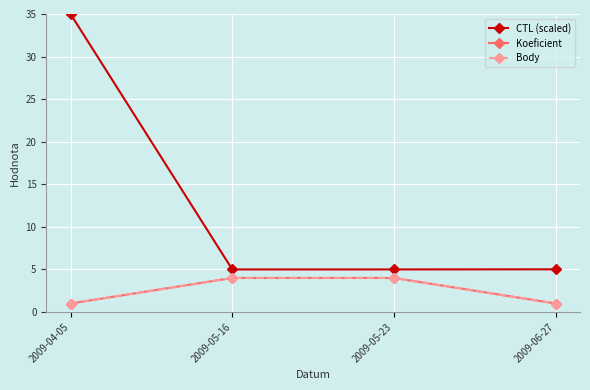

What is the greatest value displayed?

35.0